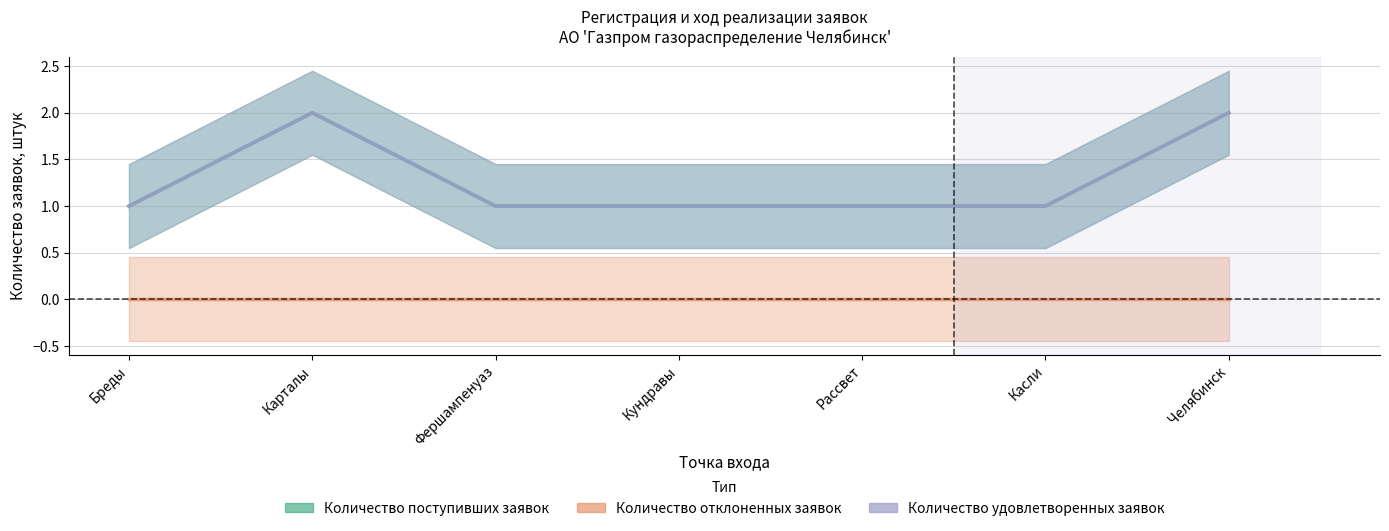

Which has a higher value, Фершампенуаз or Касли?

Фершампенуаз